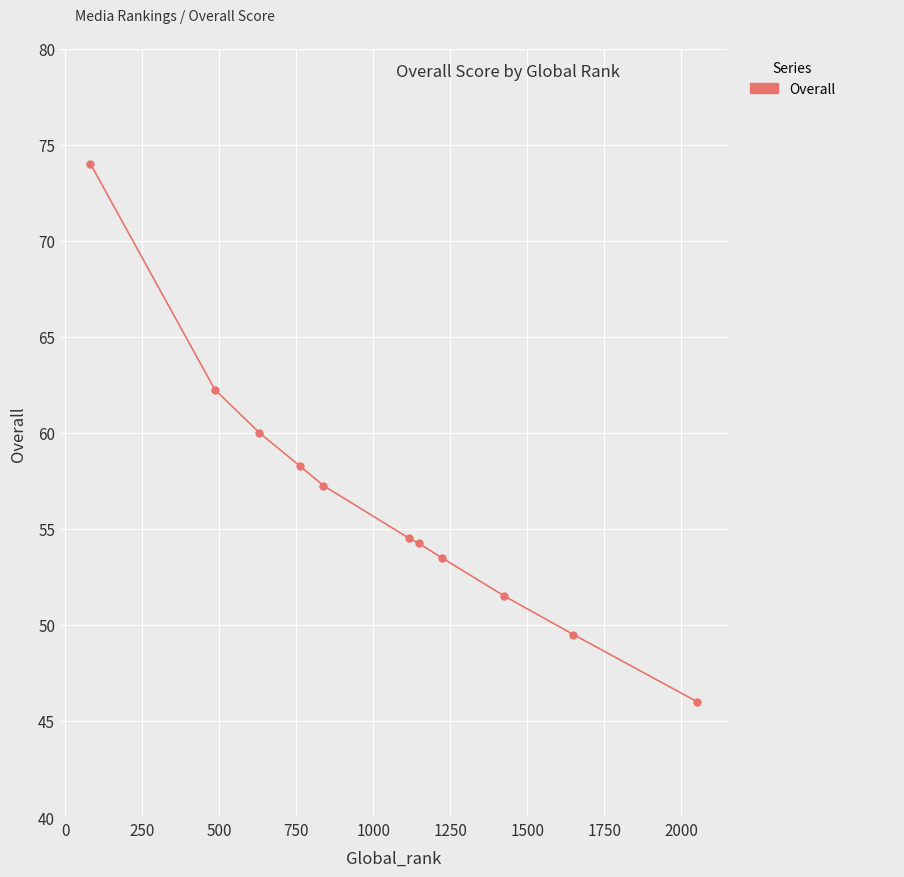

What is the greatest value displayed?

74.0